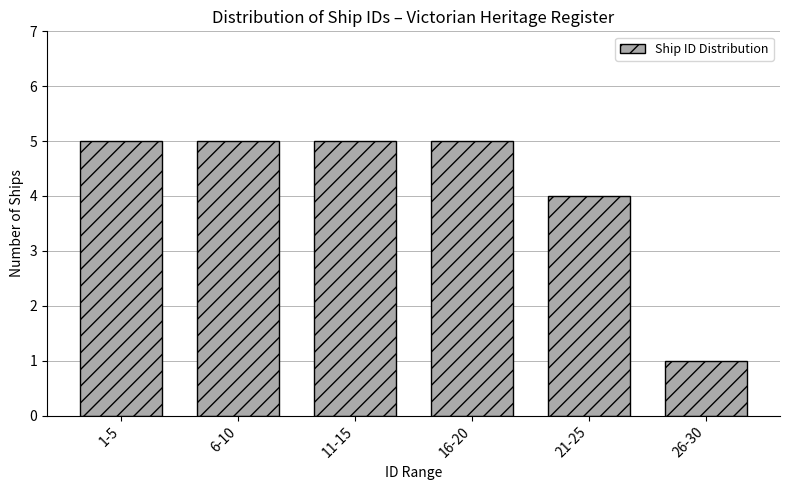

Reading left to right, list all the values displayed in this chart.

1-5=5	6-10=5	11-15=5	16-20=5	21-25=4	26-30=1